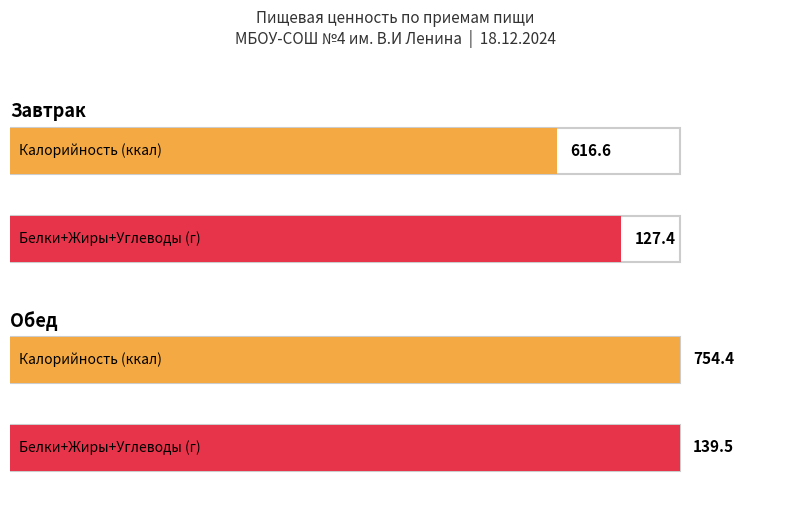

Does the chart contain stacked bars?

No